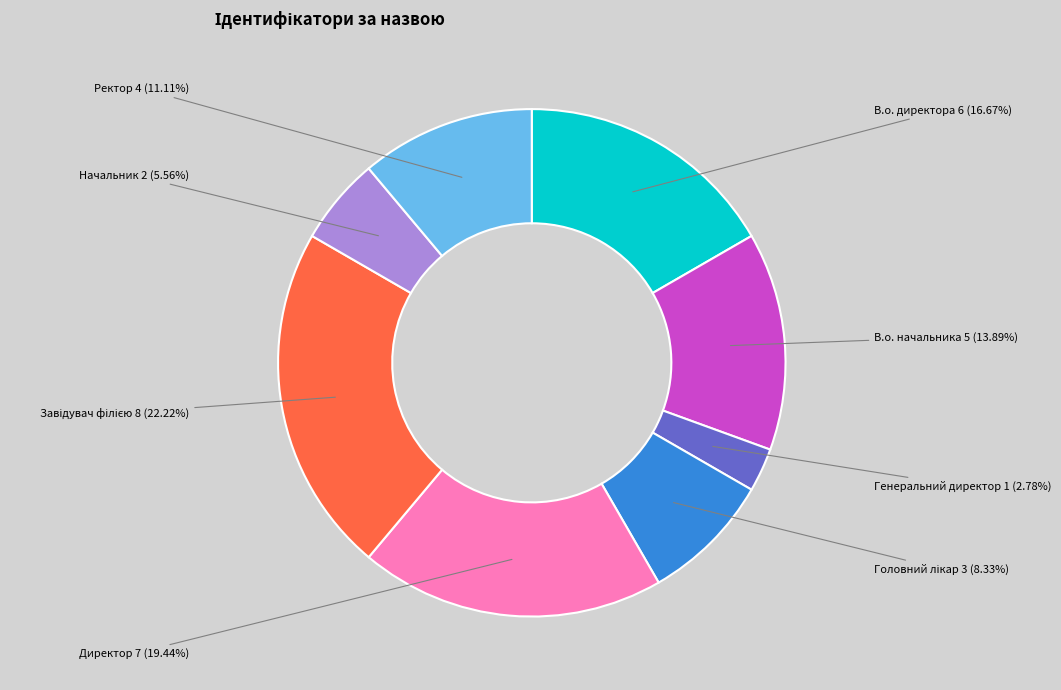

How many slices are in this pie chart?

8